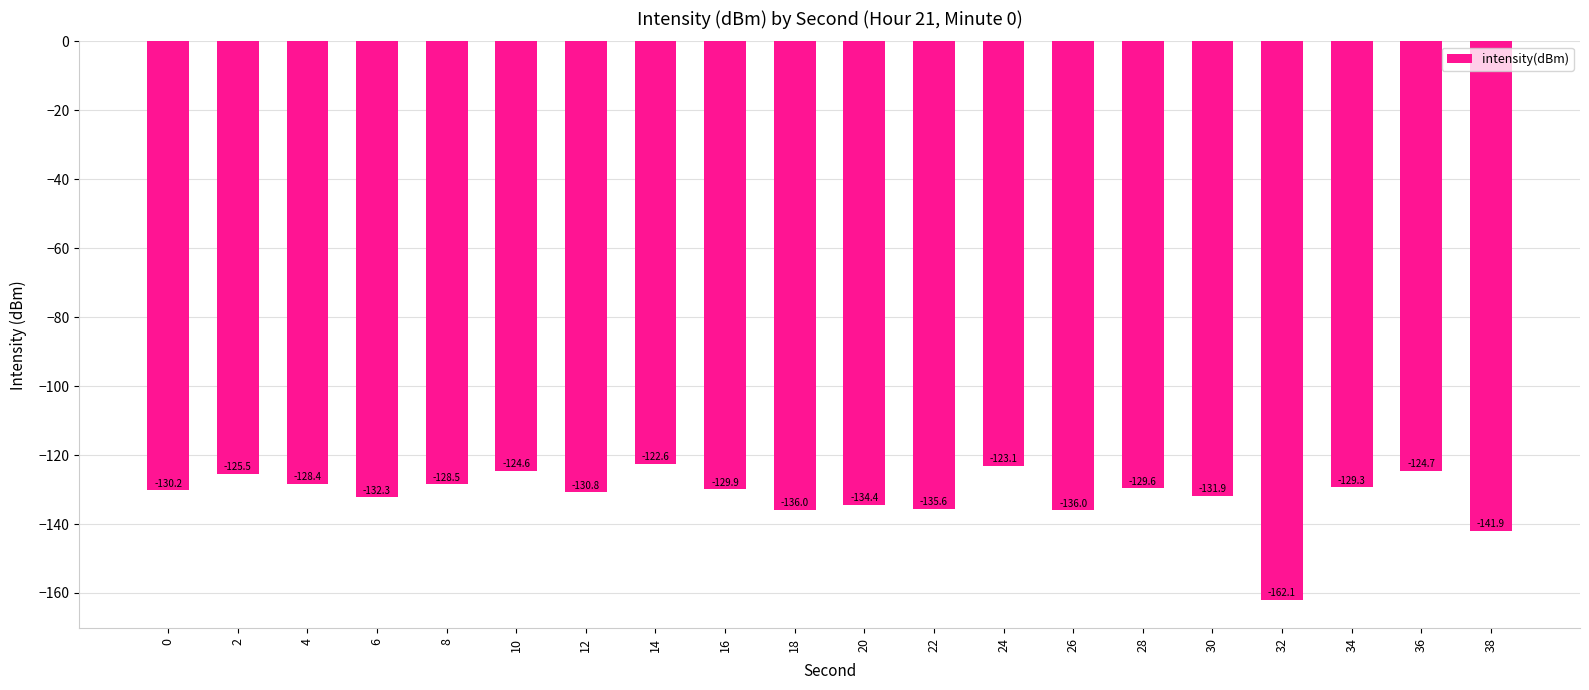

How many data points are above -129?

7